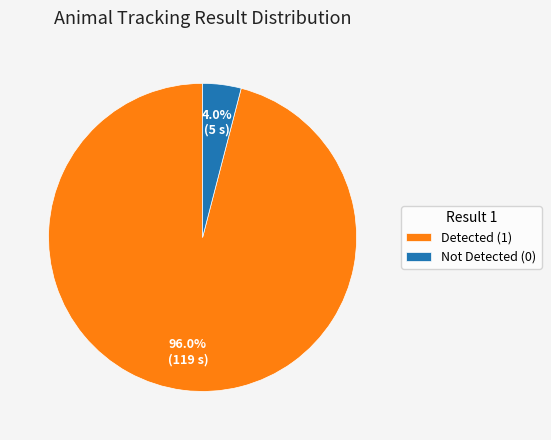

Is there any slice that represents more than half of the pie?

Yes